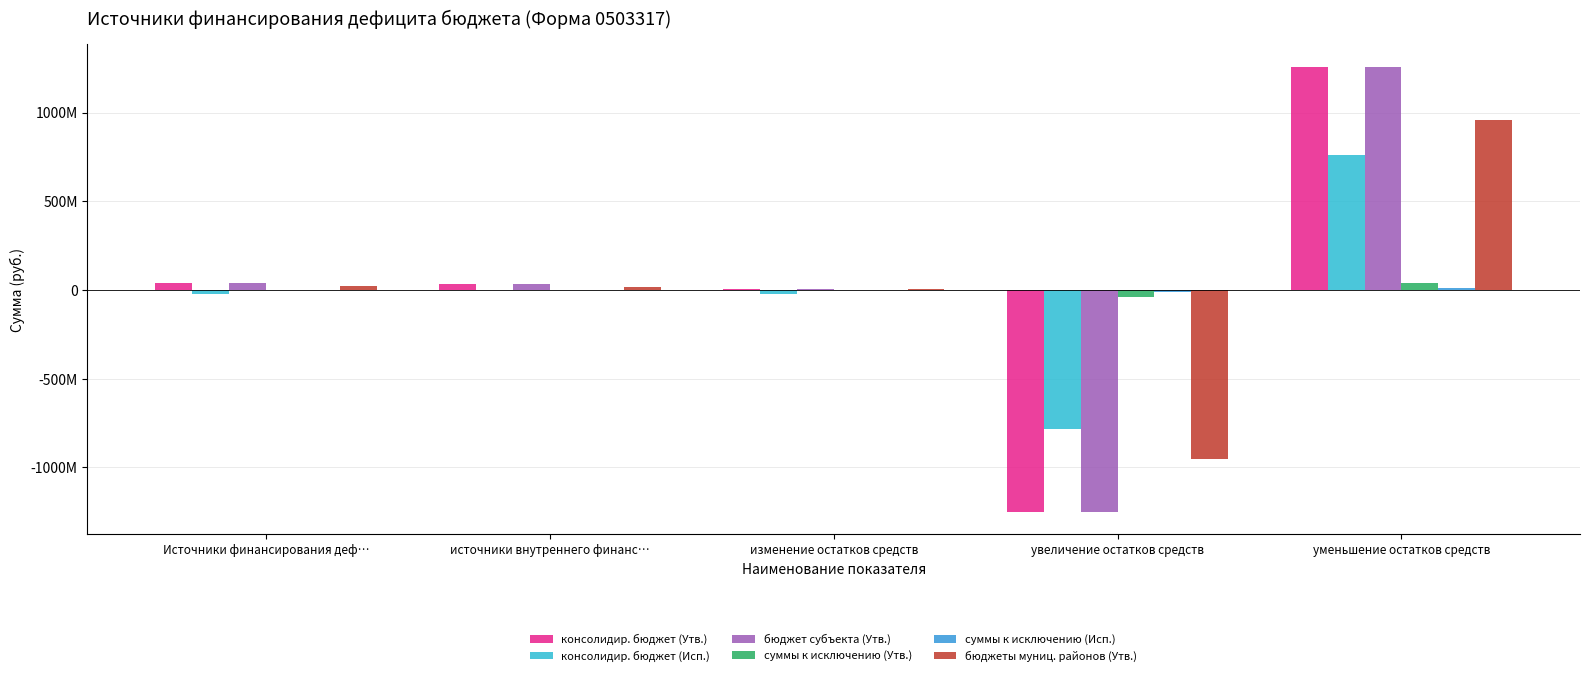

Between Источники финансирования деф… and уменьшение остатков средств, which series saw the biggest shift?

консолидир. бюджет (Утв.)